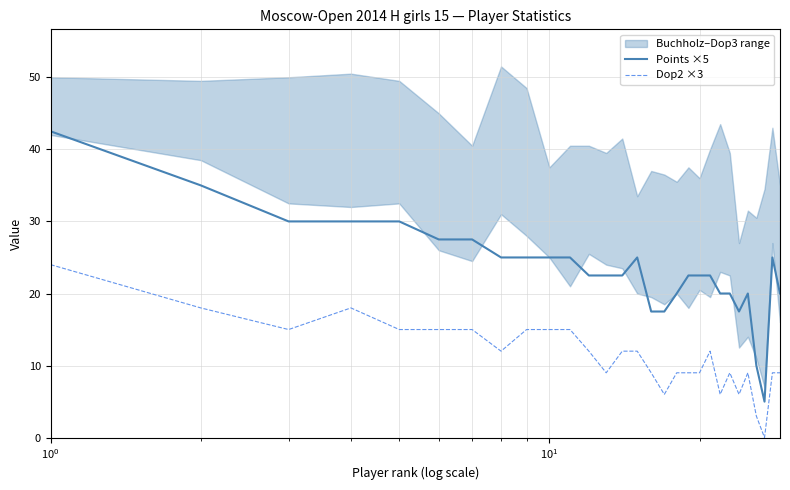

What is the minimum value for Points ×5?

5.0